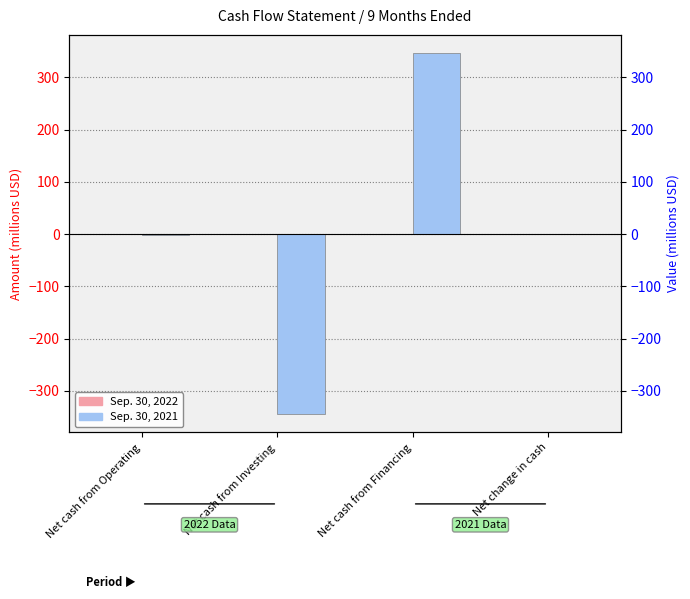

List the series in order of their peak value, highest first.

Sep. 30, 2021, Sep. 30, 2022